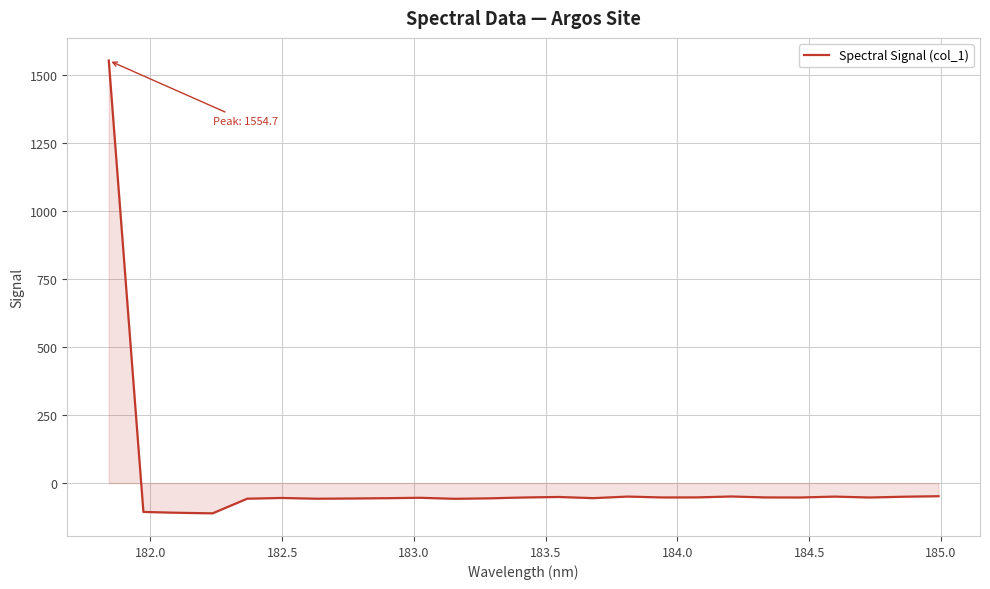

What is the minimum value shown in the chart?

-111.3